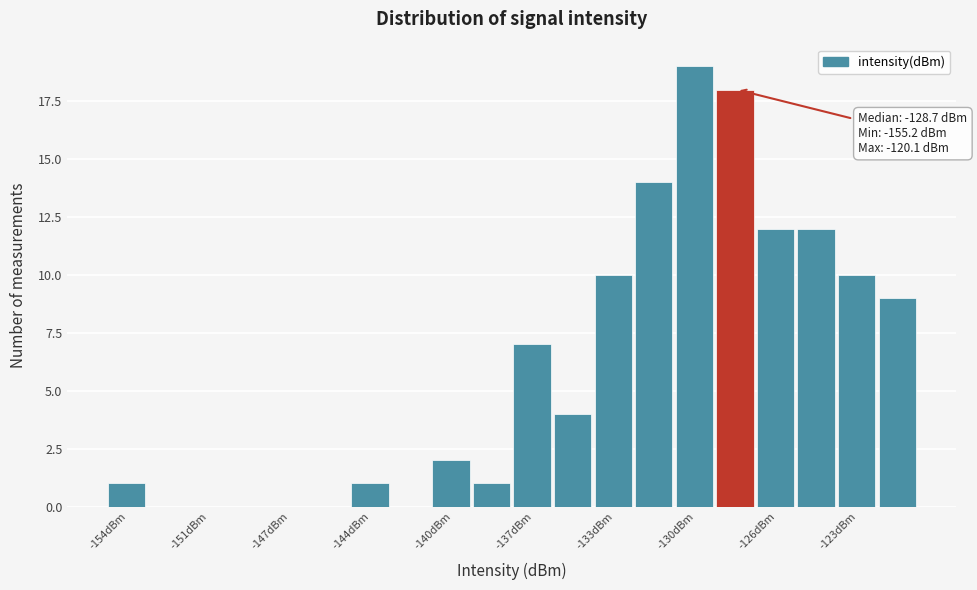

Around what value on the x-axis is the tallest bar? Give the approximate position of its centre, as read against the axis.

-130.0